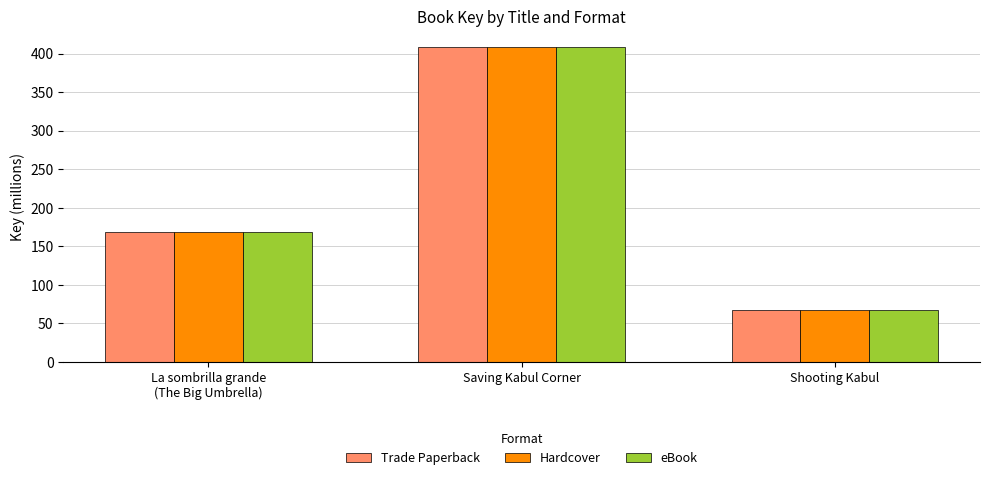

What position from the right is Saving Kabul Corner?

2